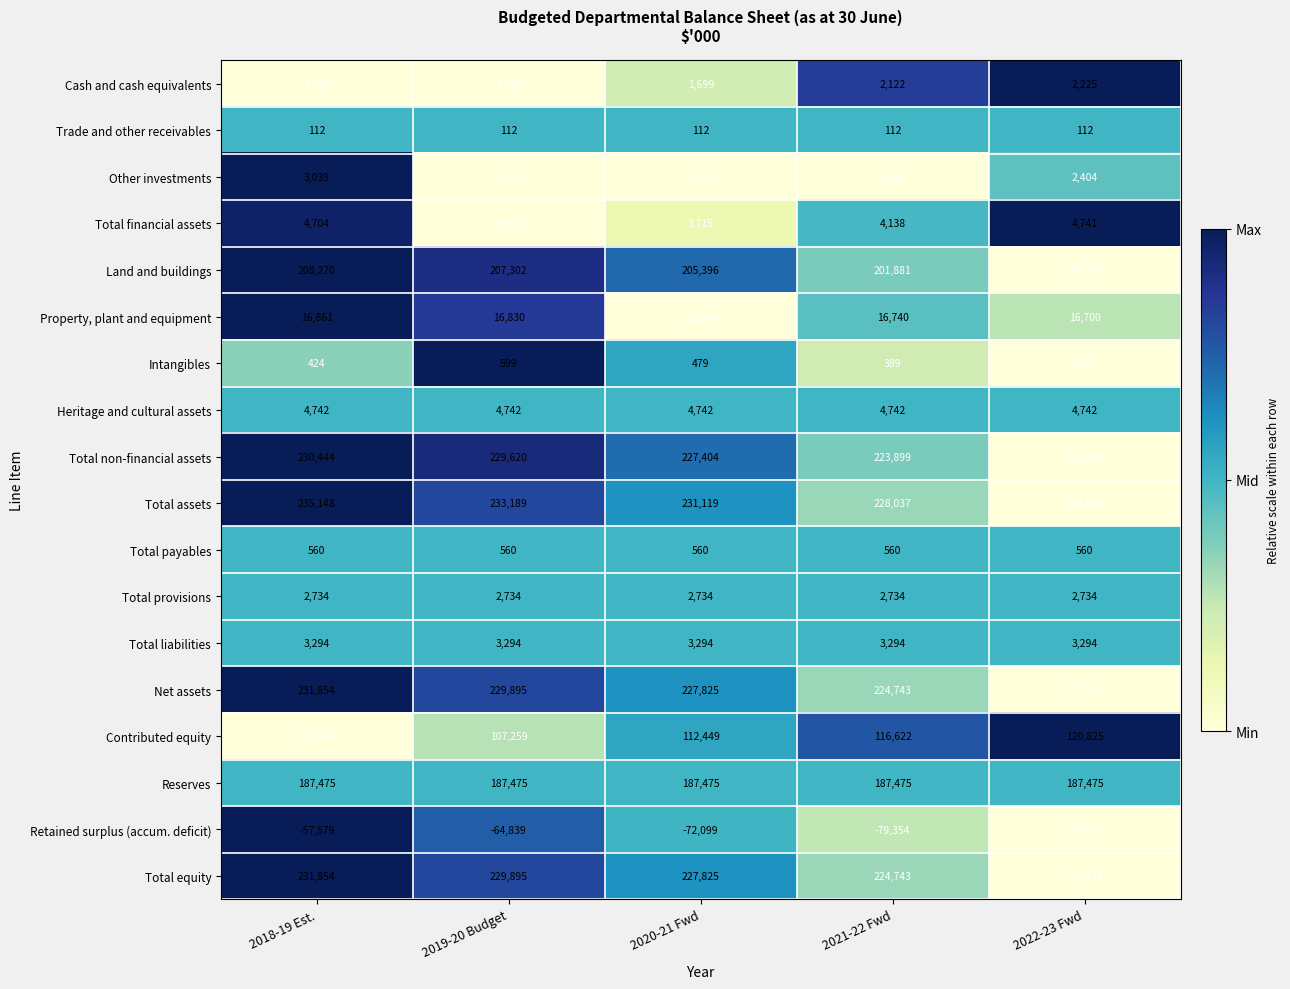

Which series has the largest total across all categories?

Total assets